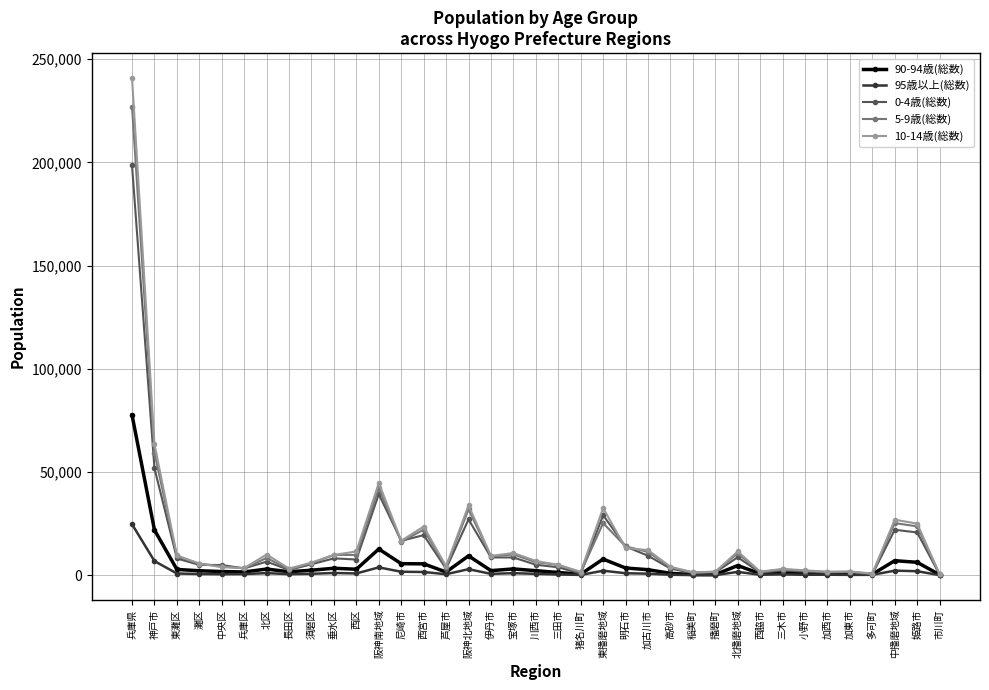

What is the difference between the highest and lowest values at 中央区?

4446